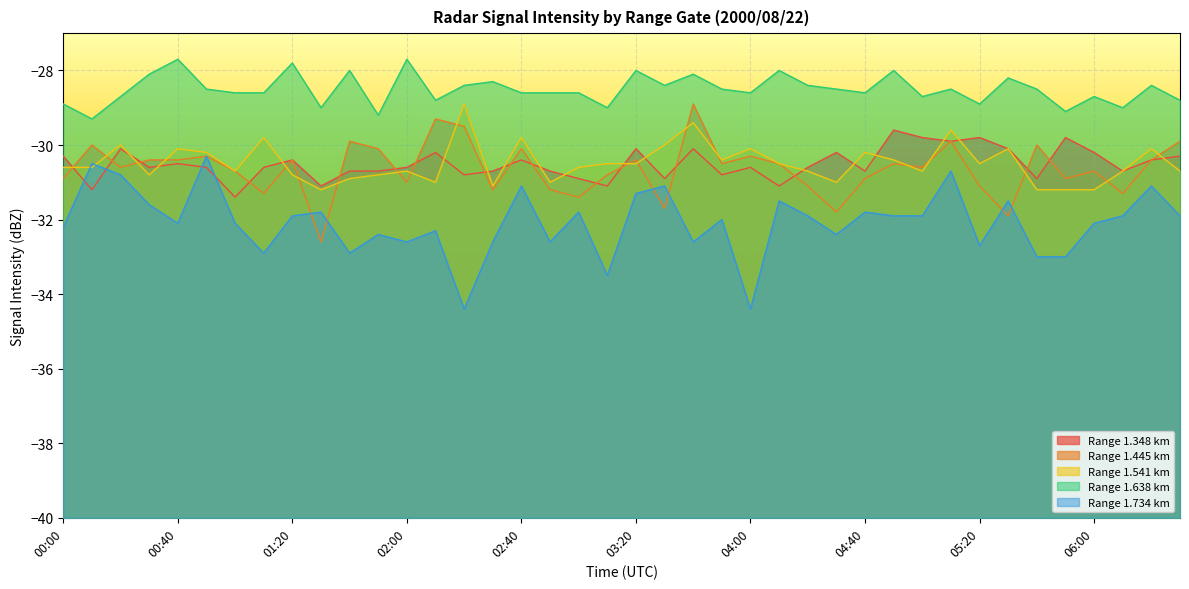

Which series has the largest total across all categories?

Range 1.638 km